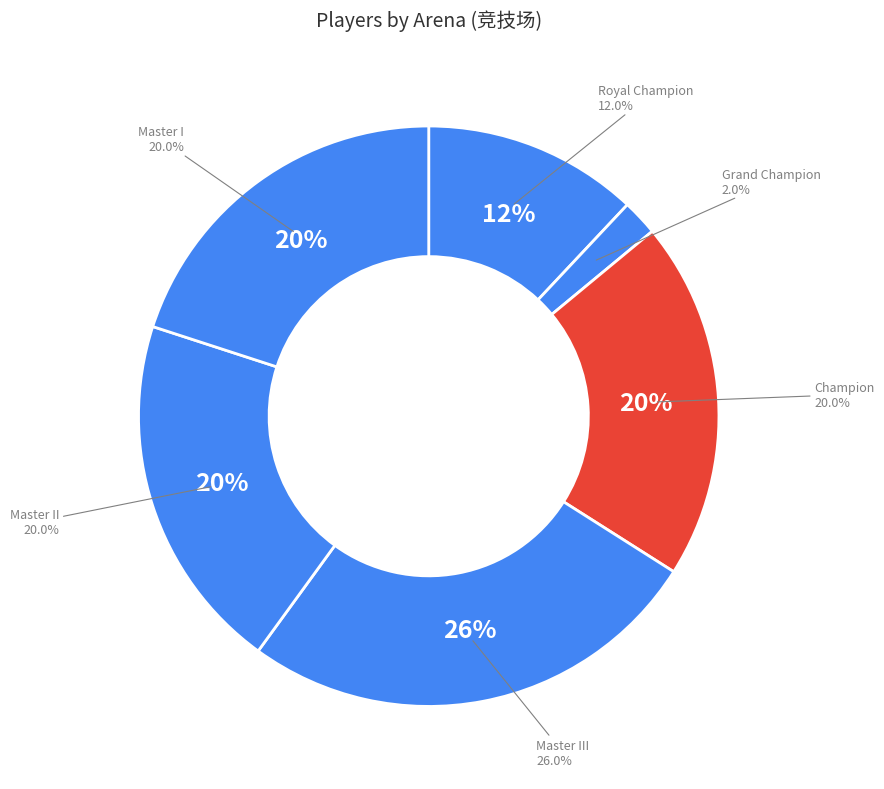

Is there a majority slice in this chart?

No